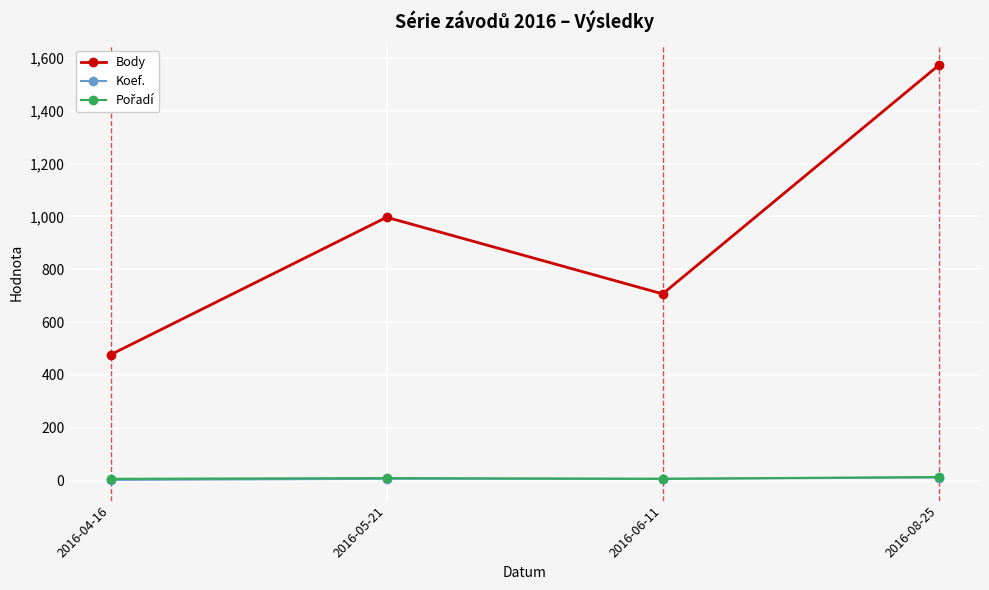

What is the maximum value for Koef.?

12